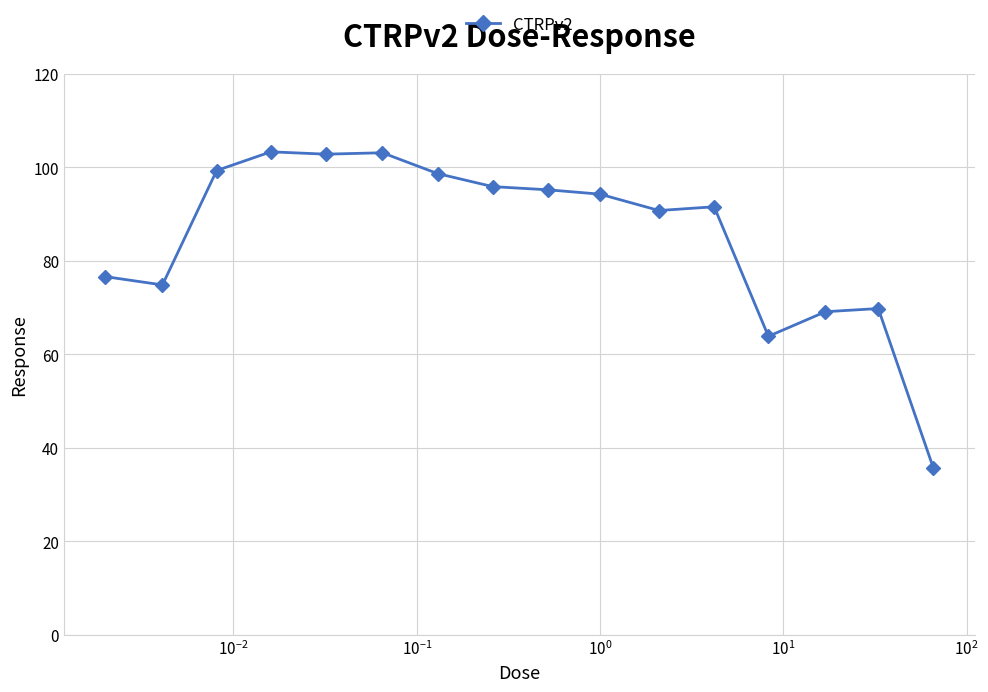

What is the value of the 9th point from the left?

95.2